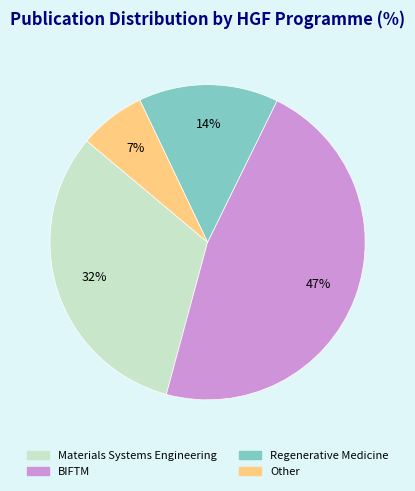

What percentage is the Regenerative Medicine slice, to the nearest percent?

14%